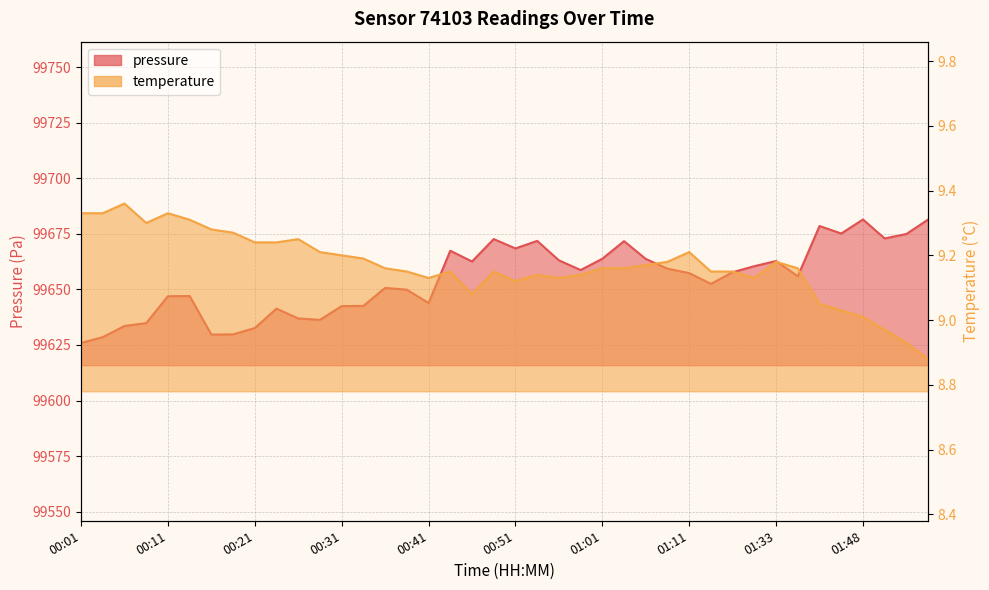

What position from the left is 00:06?

3